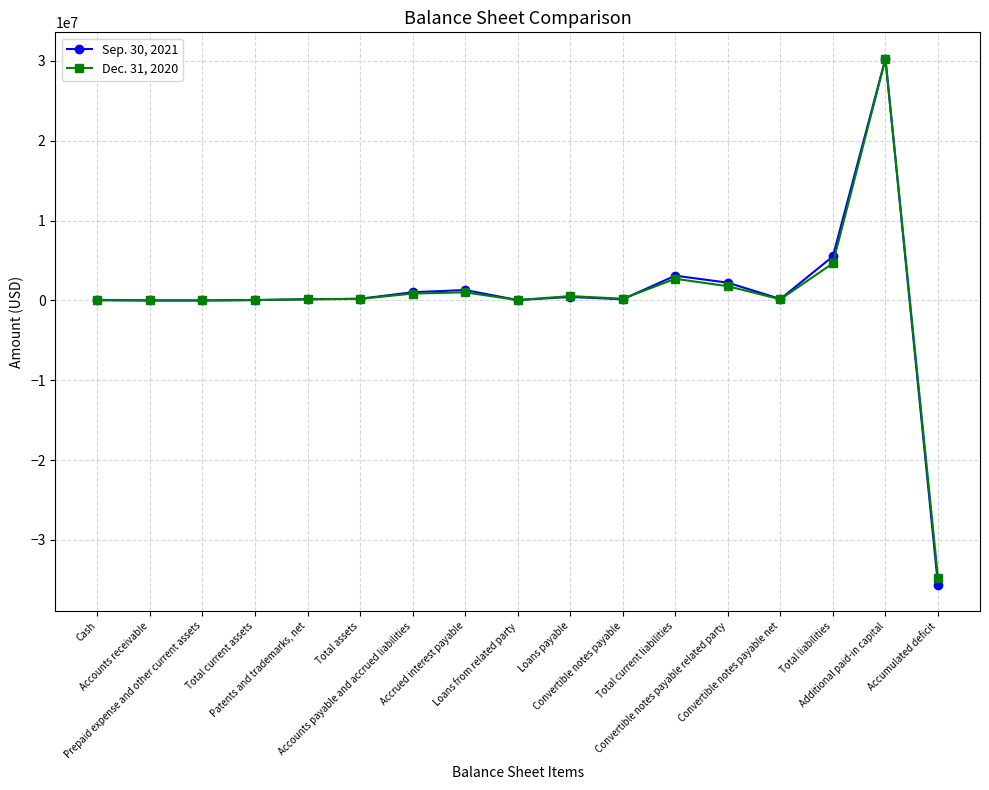

What is the value of the Dec. 31, 2020 point at the 17th from the left?

-34700408